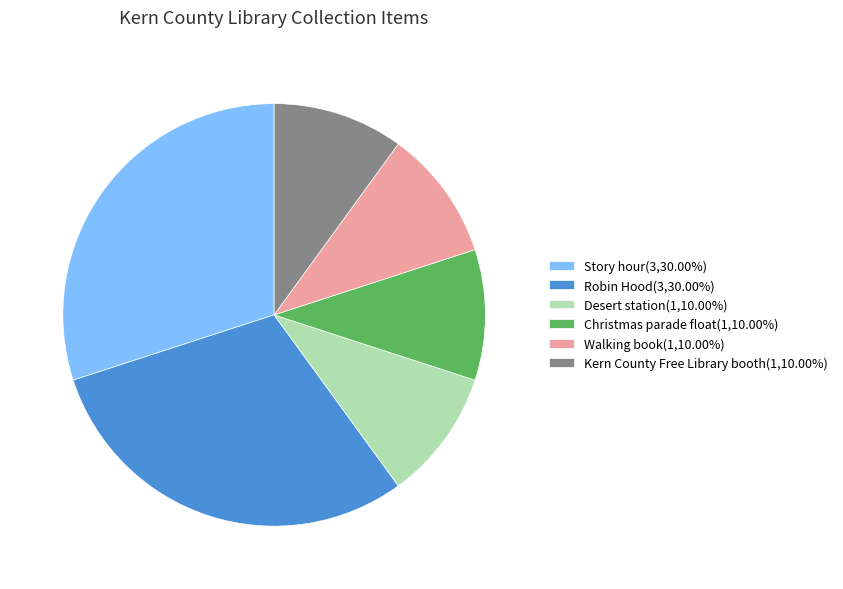

What is the ratio of the value at Desert station to the value at Christmas parade float?

1.0